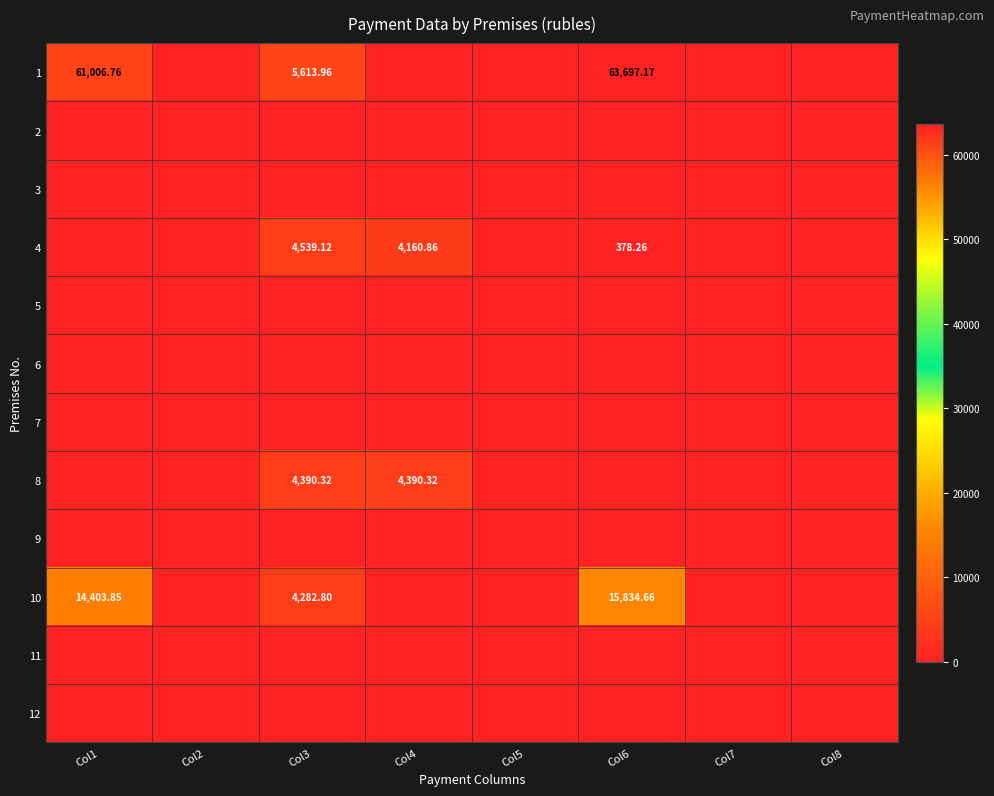

Which category has the lowest value across all series?

Col2